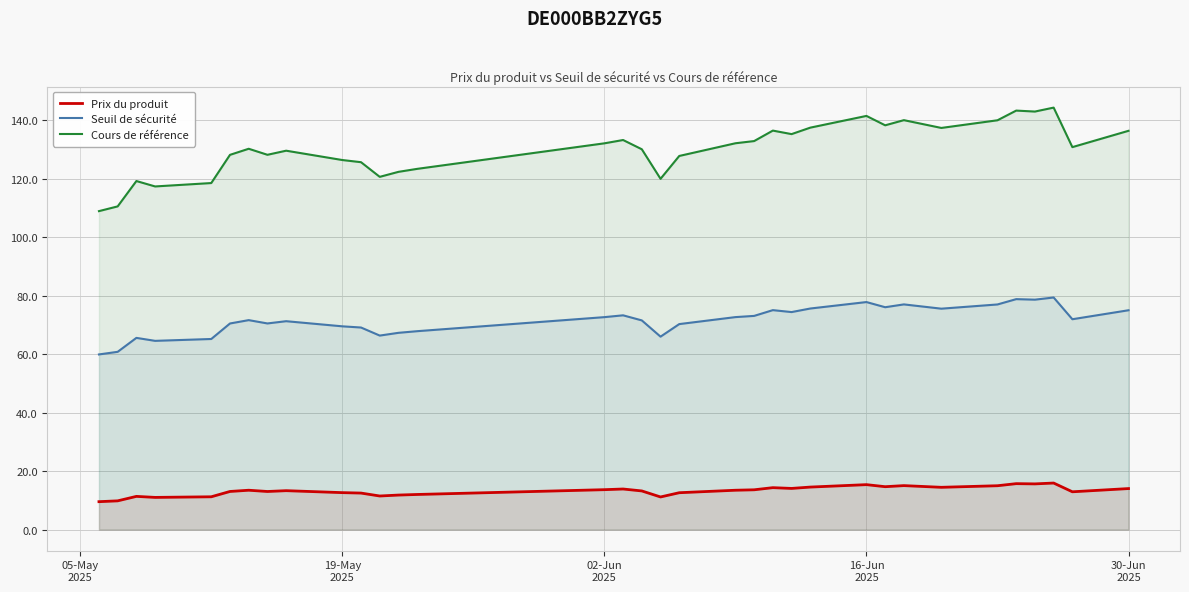

What is the value of the Cours de référence point at the 30th from the left?

143.2